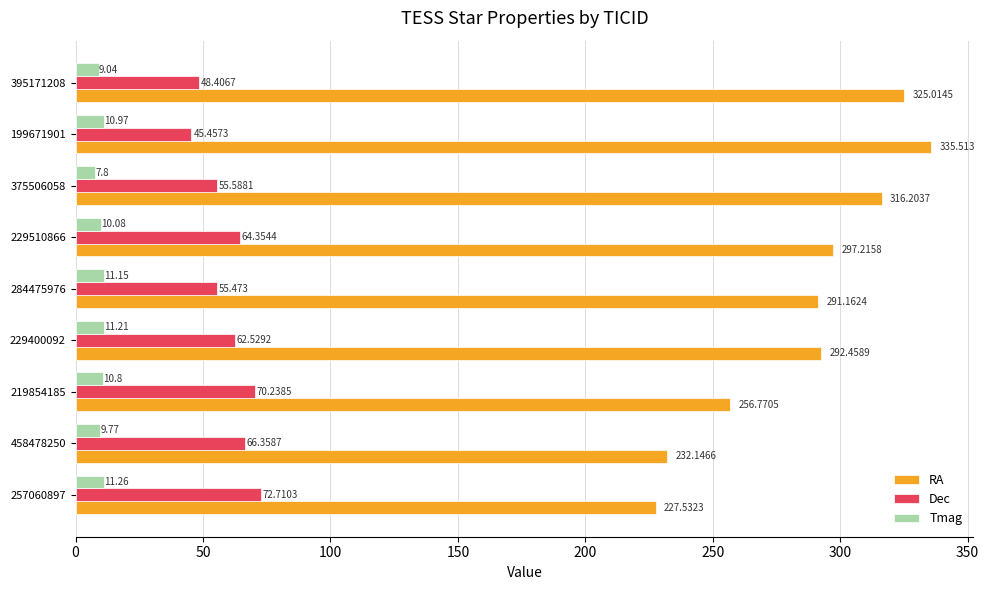

Which label corresponds to the smallest value in the chart?

375506058